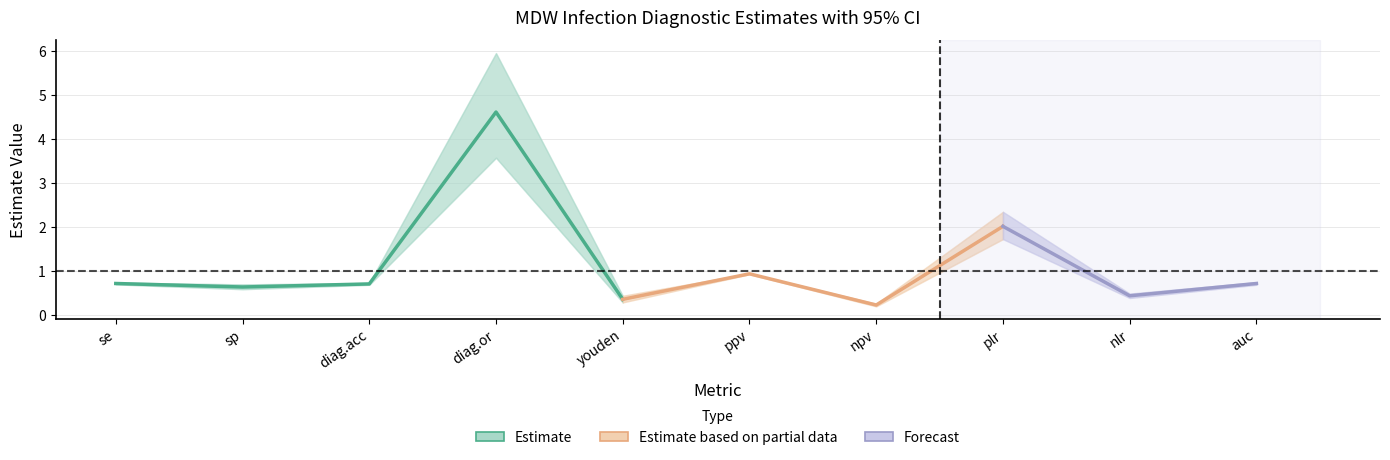

True or false: CI_upper and CI_lower intersect in this chart.

False